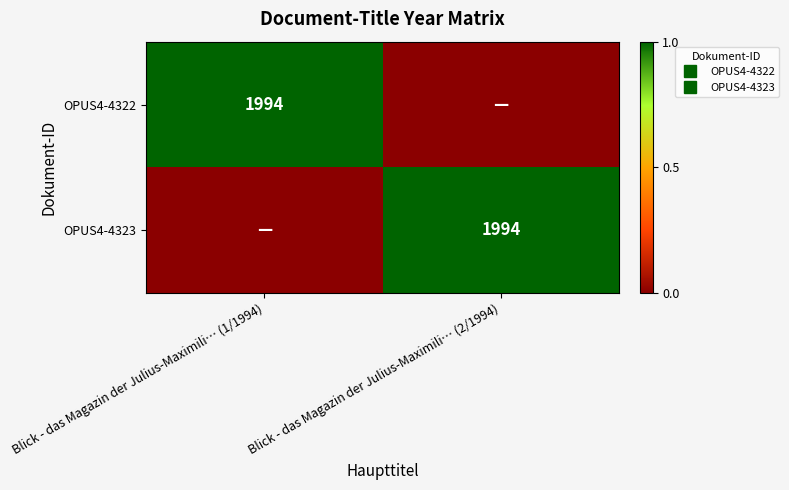

At which label does OPUS4-4322 reach its peak?

Blick - das Magazin der Julius-Maximili… (1/1994)